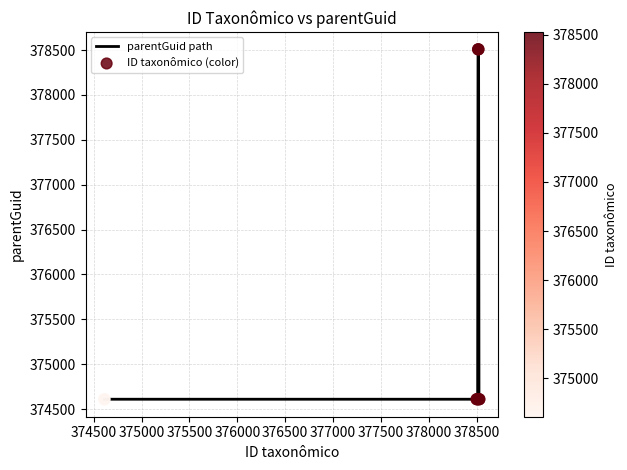

What is the minimum value shown in the chart?

374609